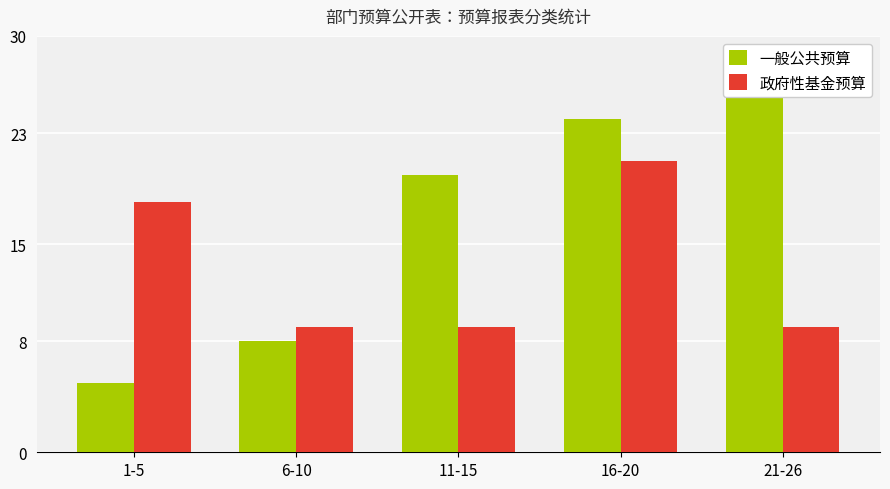

At how many categories does at least one series exceed 16?

4